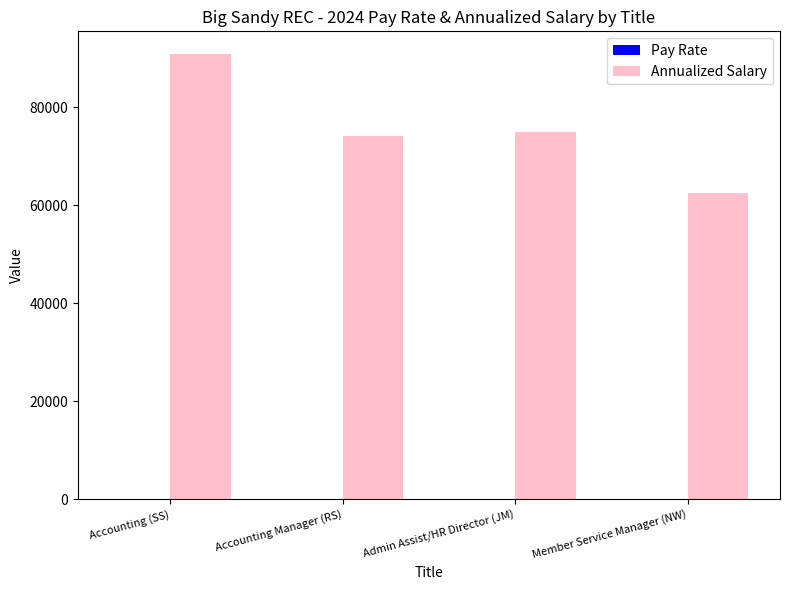

What is the spread (max minus min) of values at Admin Assist/HR Director (JM)?

74968.7